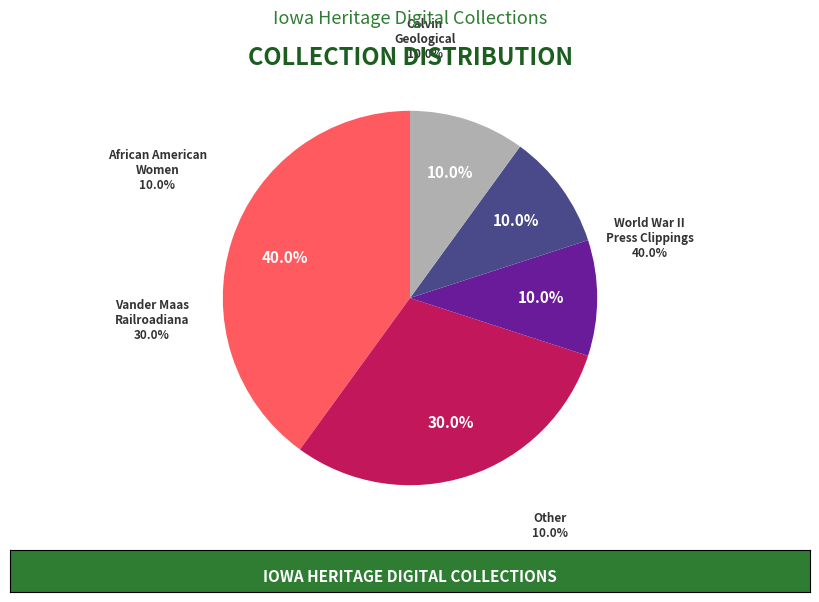

What is the largest slice in the pie chart?

World War II Iowa Press Clippings